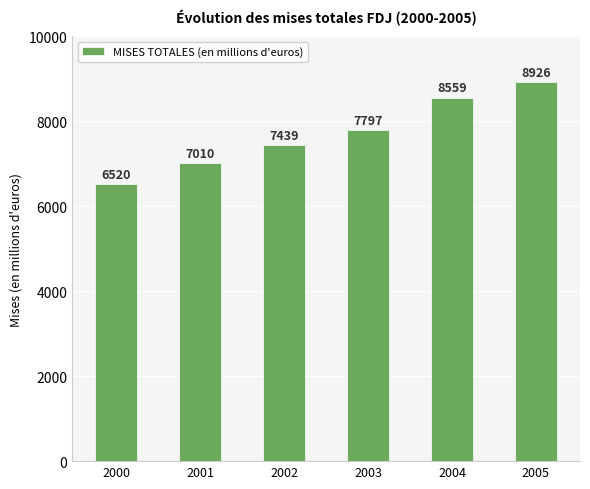

Is it true that the value at 2001 is 12530?

False